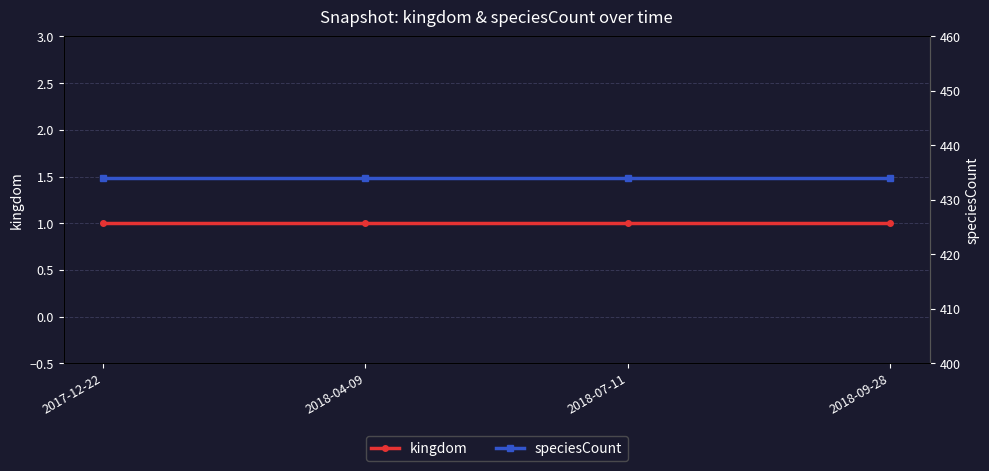

True or false: speciesCount has a value of 667 at 2018-07-11.

False